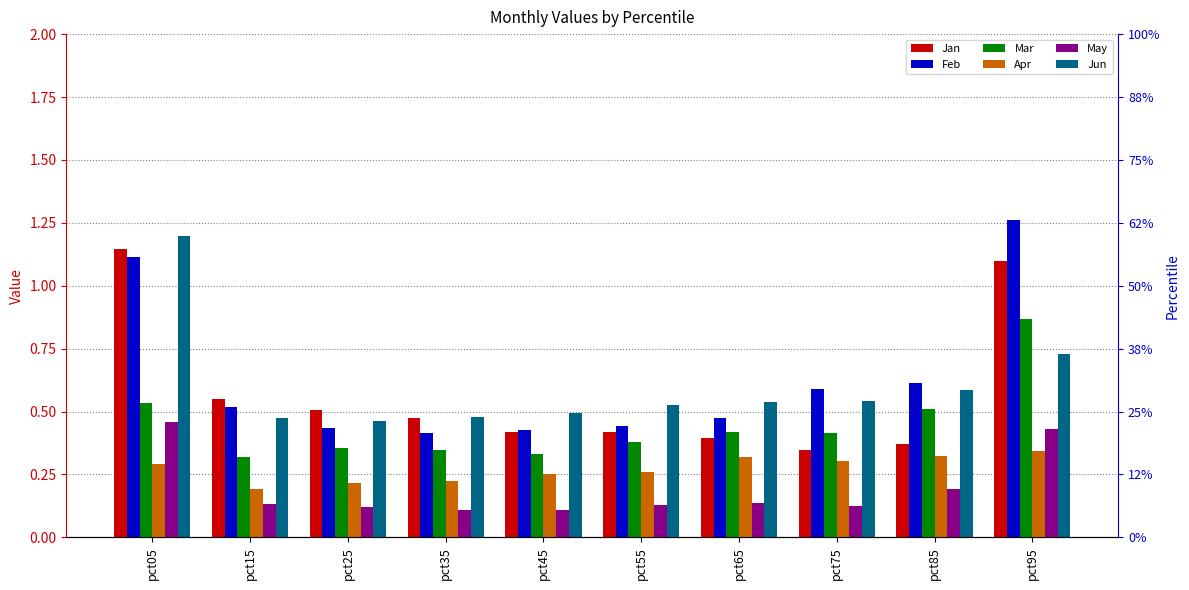

True or false: Jan has a value of 0.5 at pct75.

False